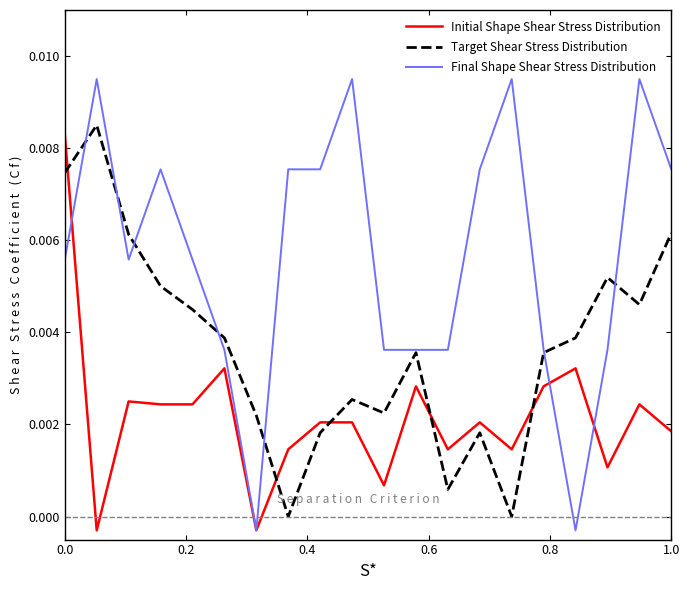

At how many categories does at least one series exceed 0?

20